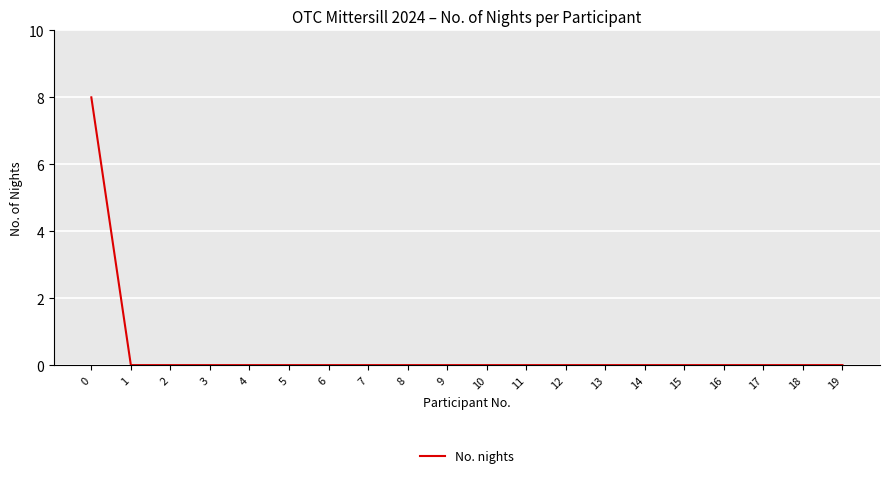

What is the difference between the maximum and minimum values?

8